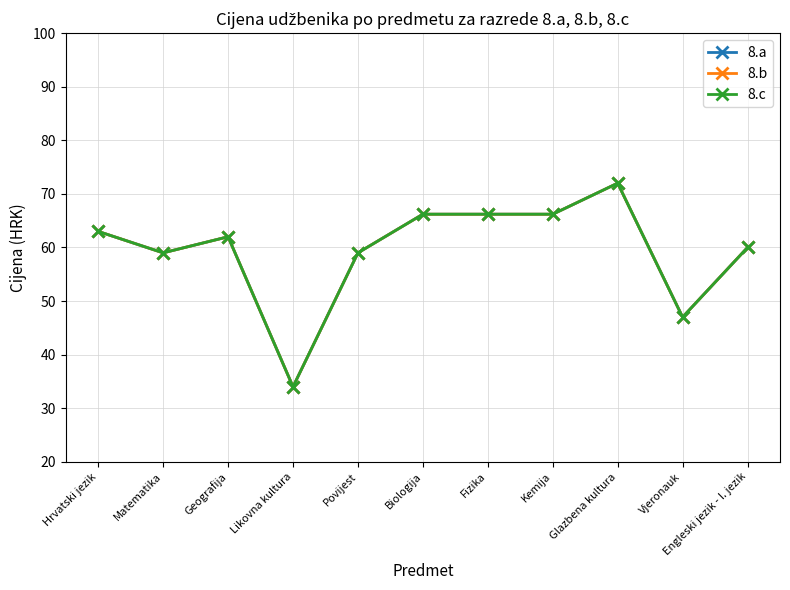

What is the difference between the maximum and minimum values in the 8.a series?

38.0